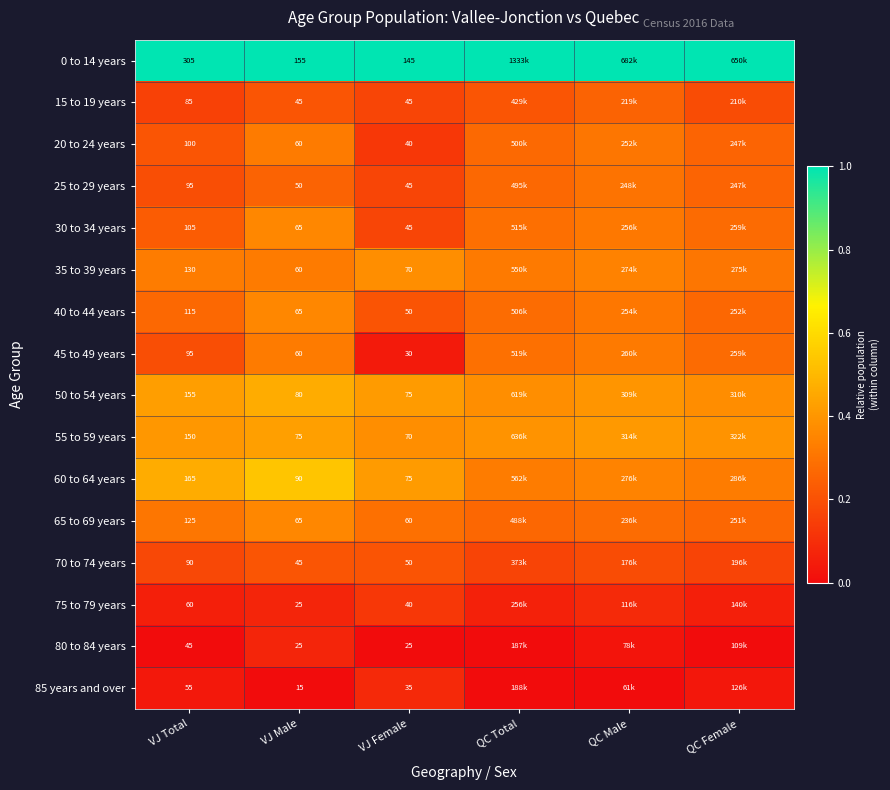

Which series has the largest total across all categories?

0 to 14 years